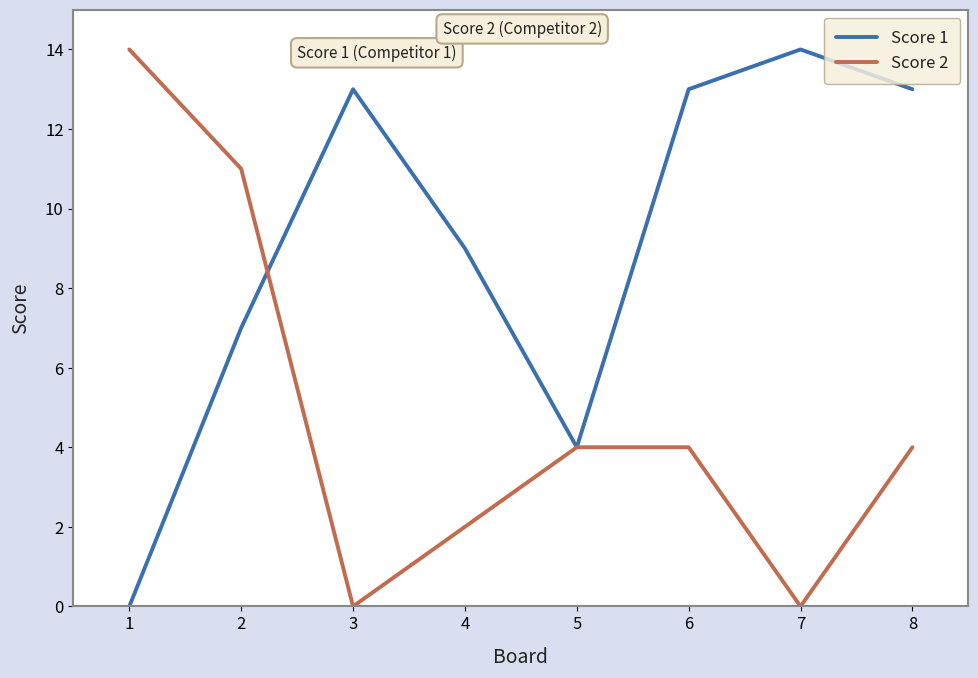

What is the difference between the highest and lowest values at 1?

14